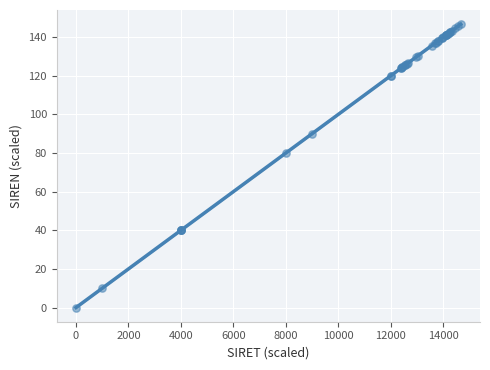

What Y value in the scatter plot is closest to 73?

80.0